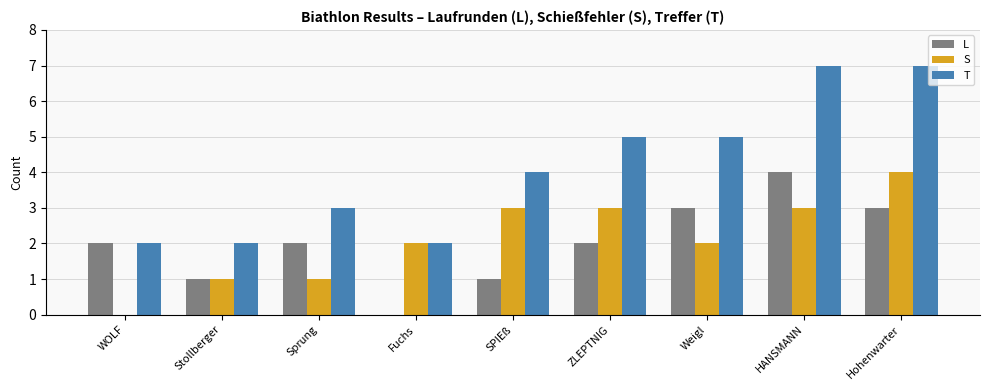

Is the value of S at HANSMANN greater than the value of L at Sprung?

Yes